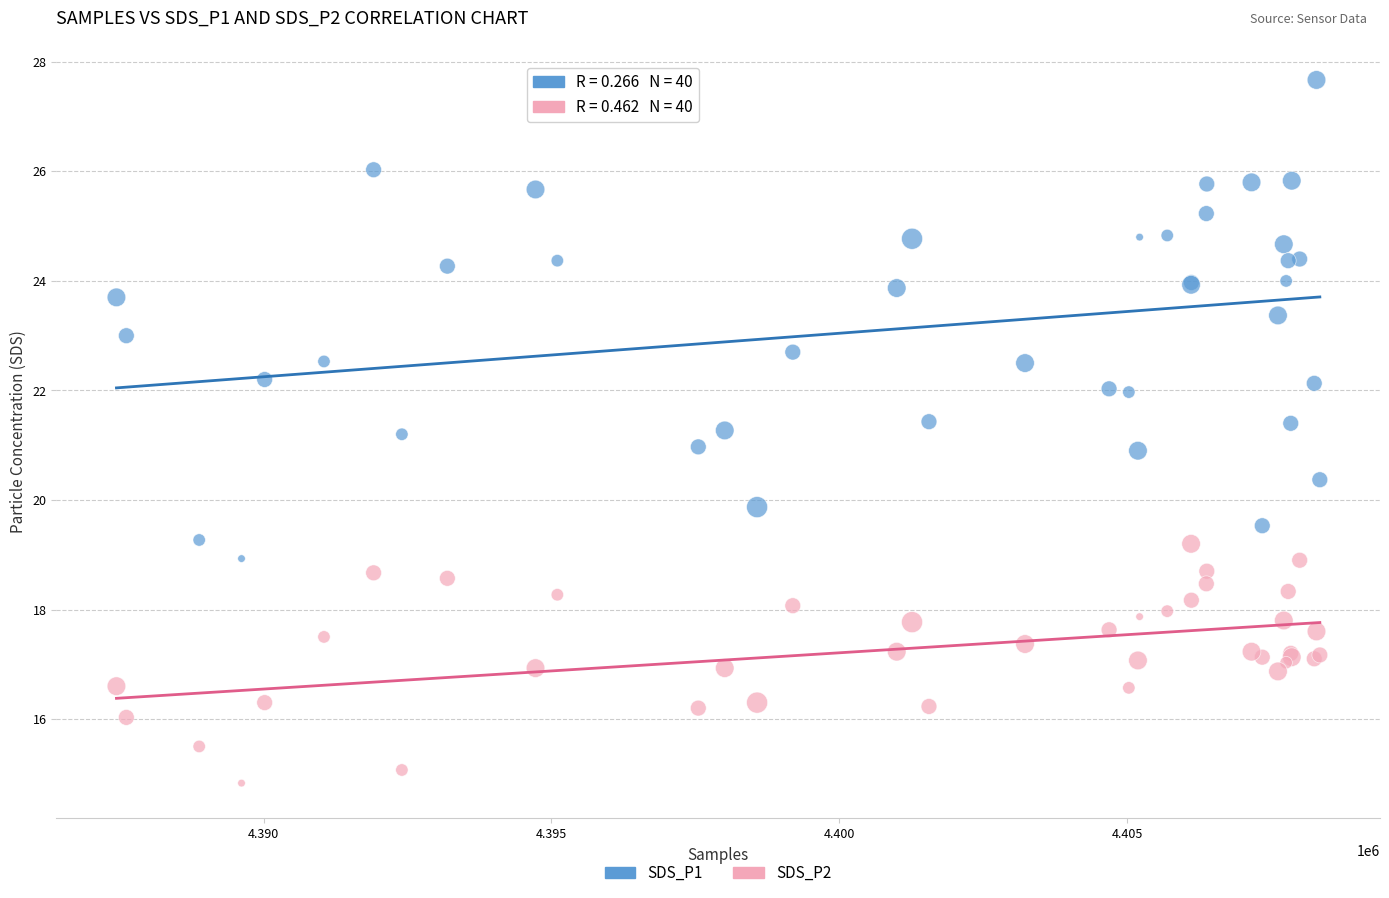

Which series has the widest spread of Y values?

SDS_P1